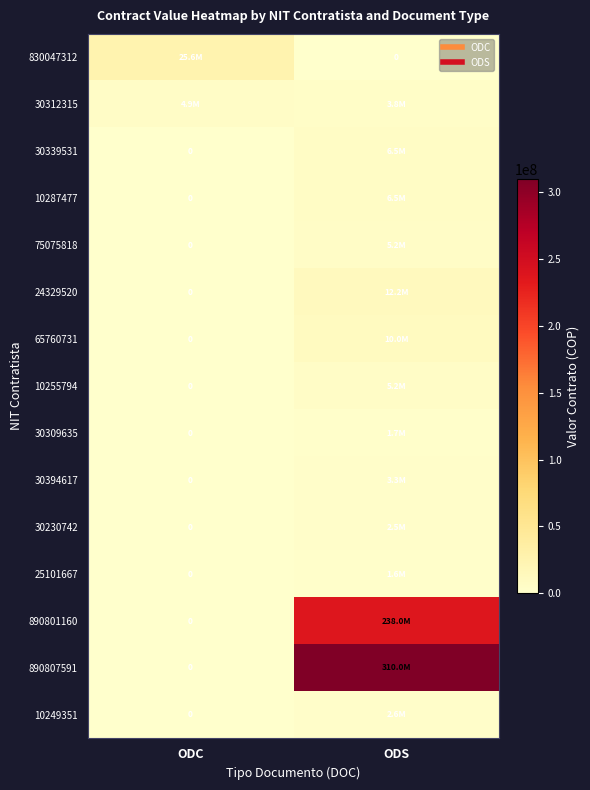

Between ODS and ODC, which is larger?

ODC